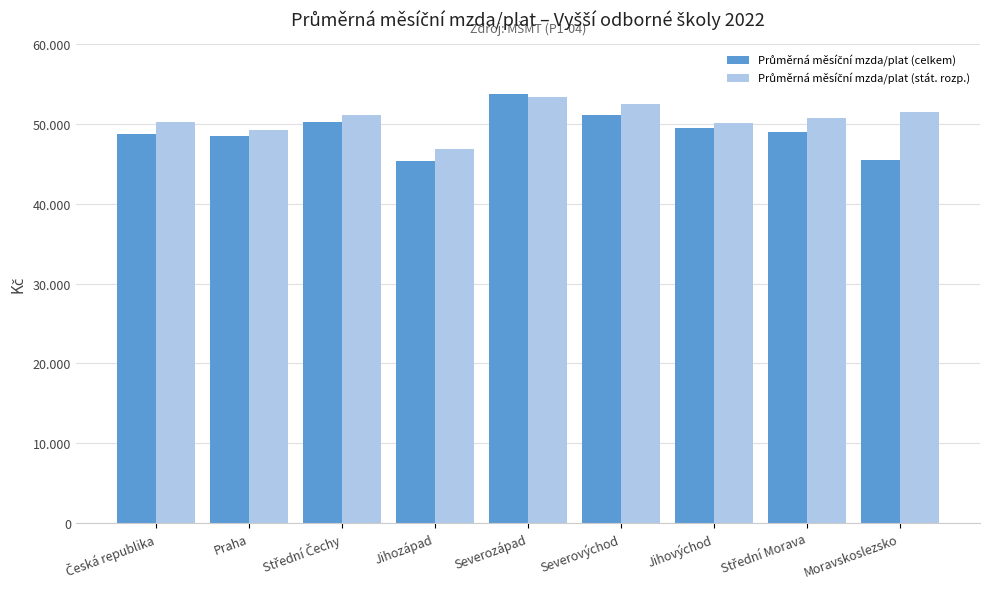

What is the value of the Průměrná měsíční mzda/plat (celkem) bar at the 7th from the left?

49466.8